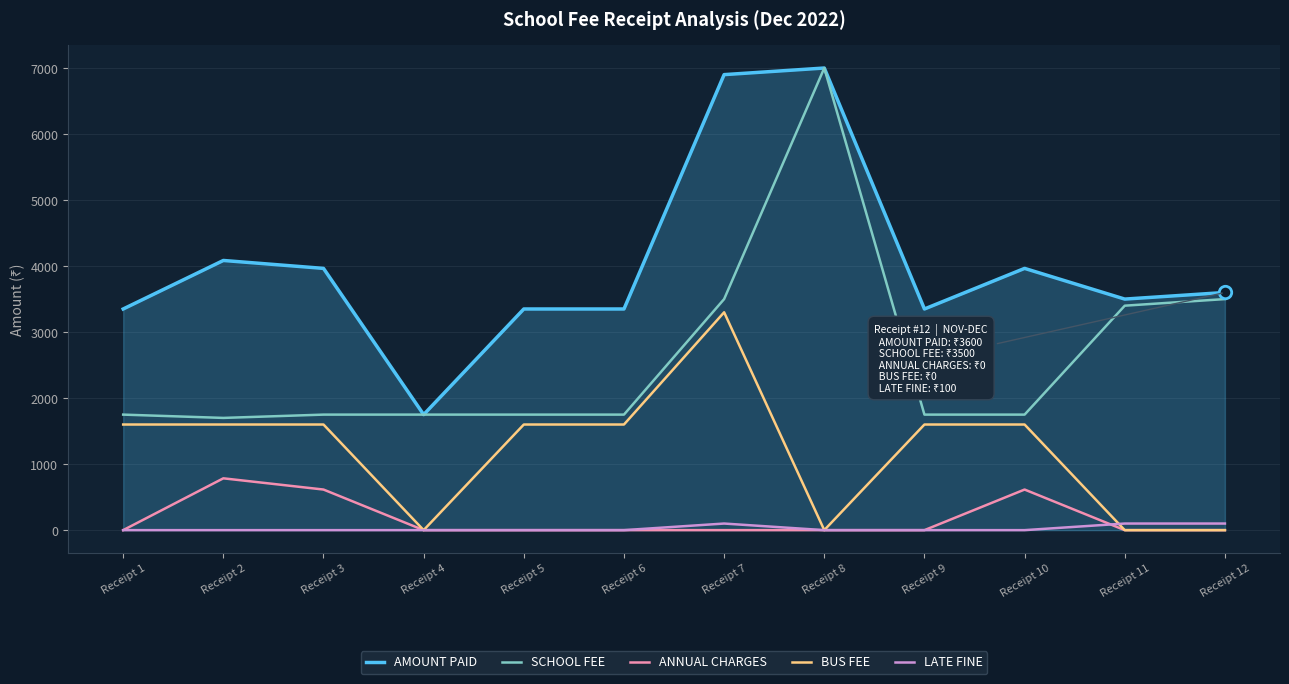

What are all the series names shown in the legend?

AMOUNT PAID, SCHOOL FEE, ANNUAL CHARGES, BUS FEE, LATE FINE